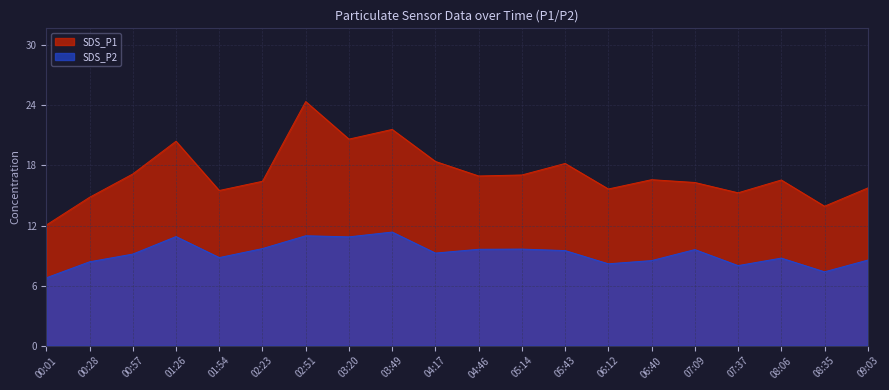

At which label does SDS_P2 reach its minimum?

00:01